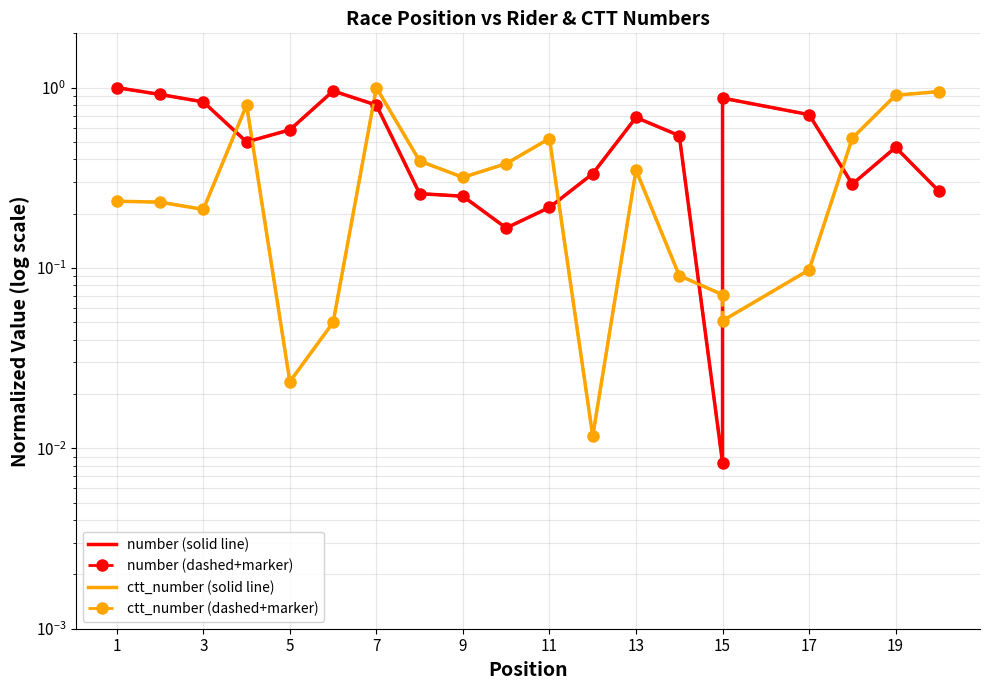

What is the difference between the maximum and second lowest values in the number (solid) series?

0.8